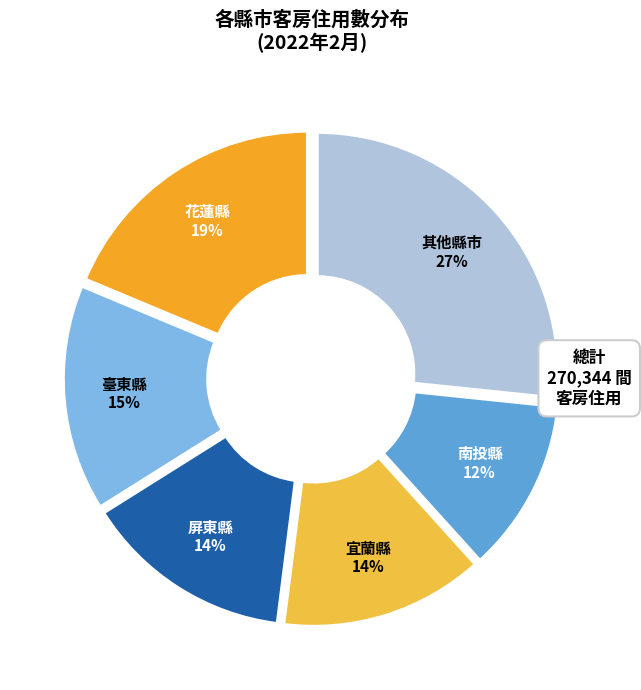

True or false: 其他縣市 accounts for 27% of the total.

True